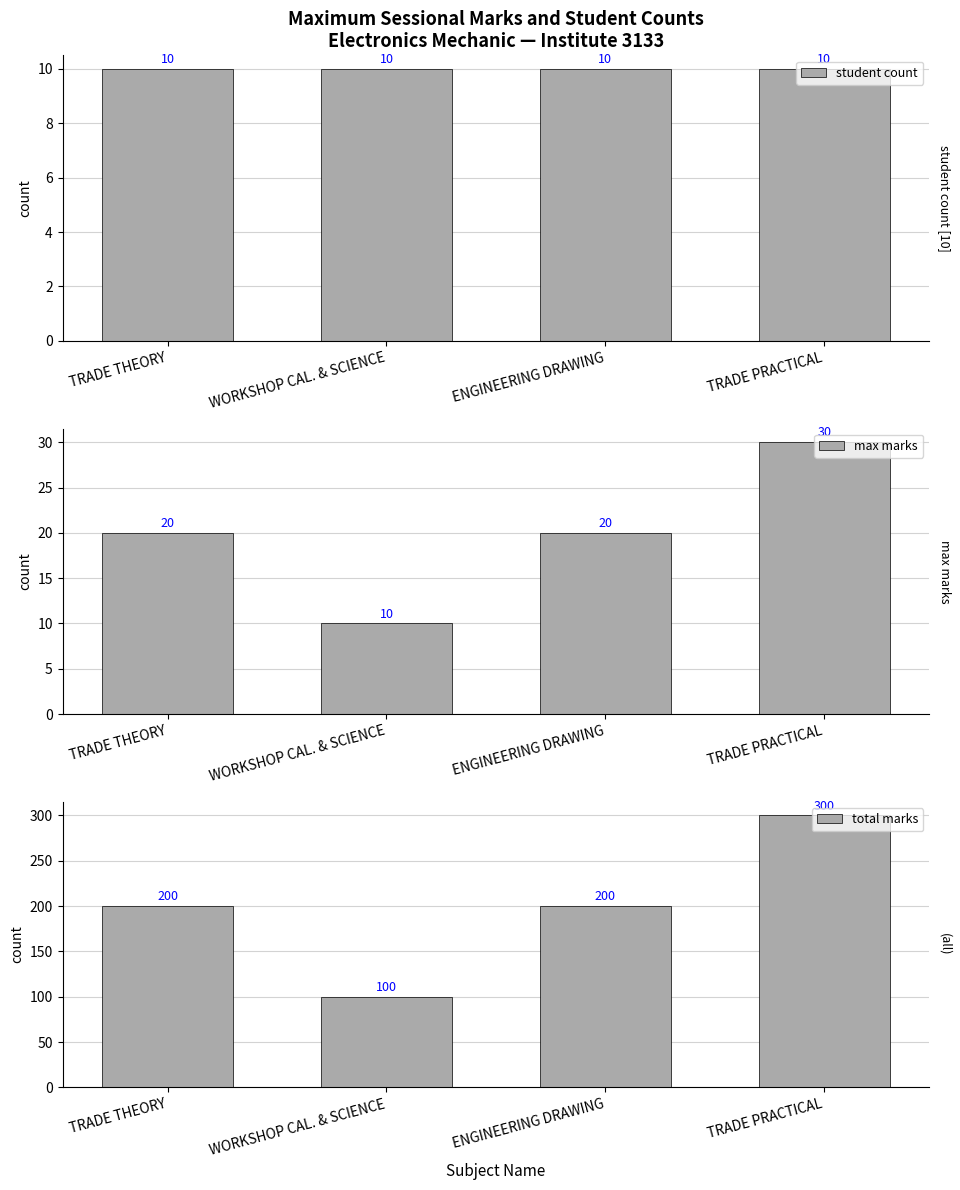

At how many categories does at least one series exceed 255?

1